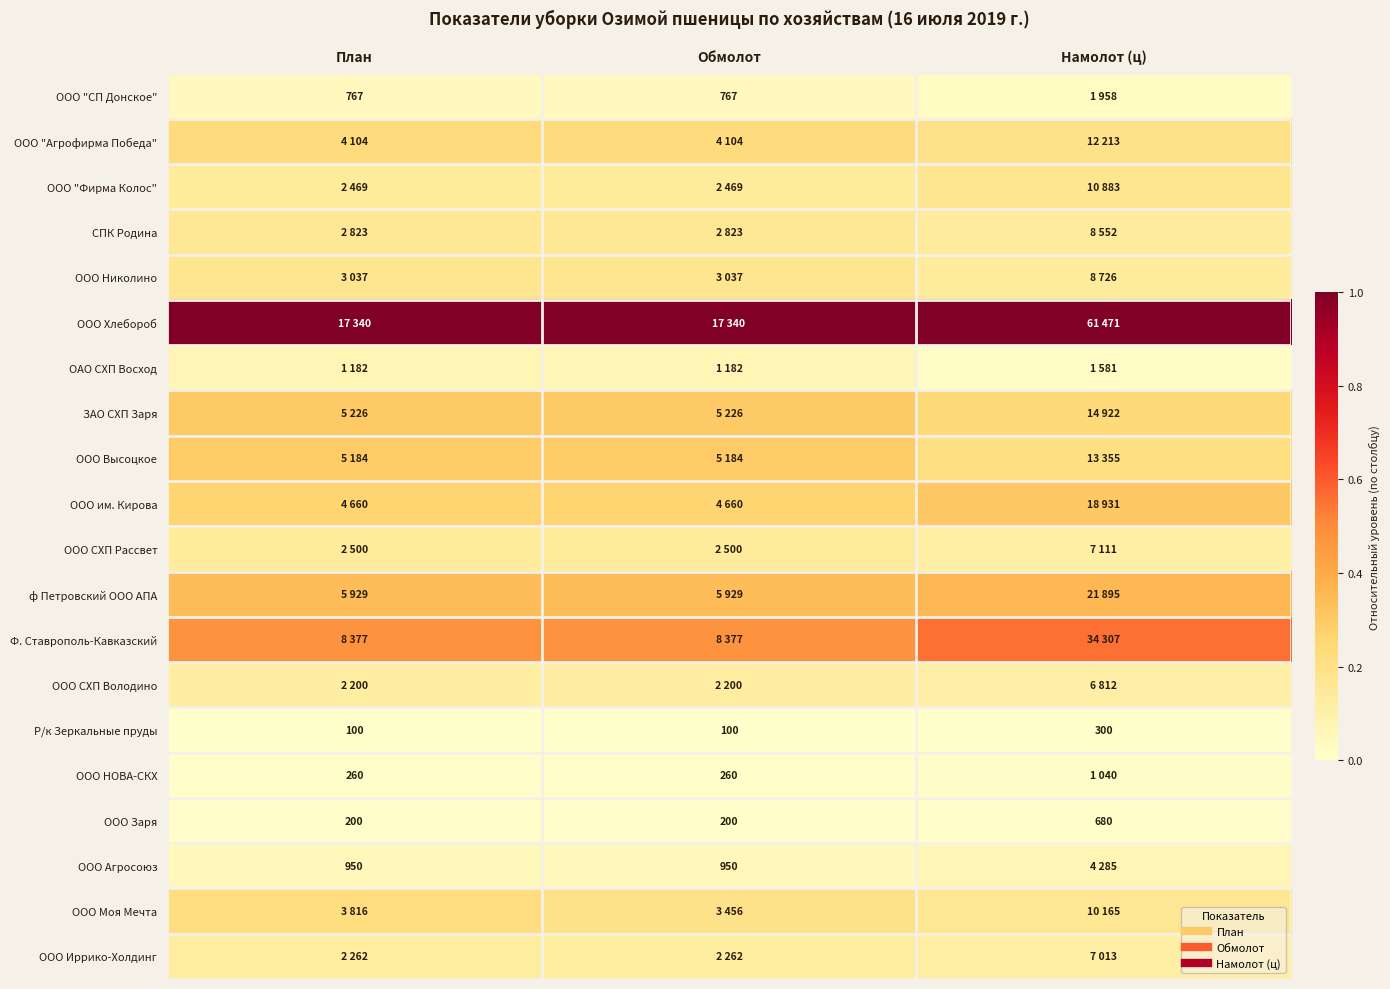

The value of СПК Родина at План is 0.1. True or false?

False